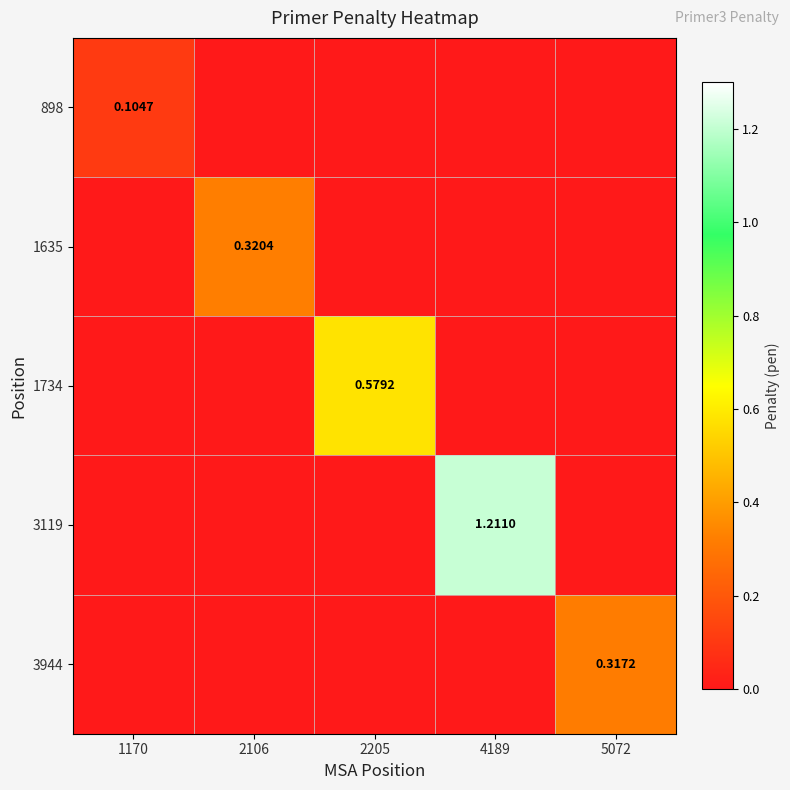

At which label is 3944 closest to 0?

1170